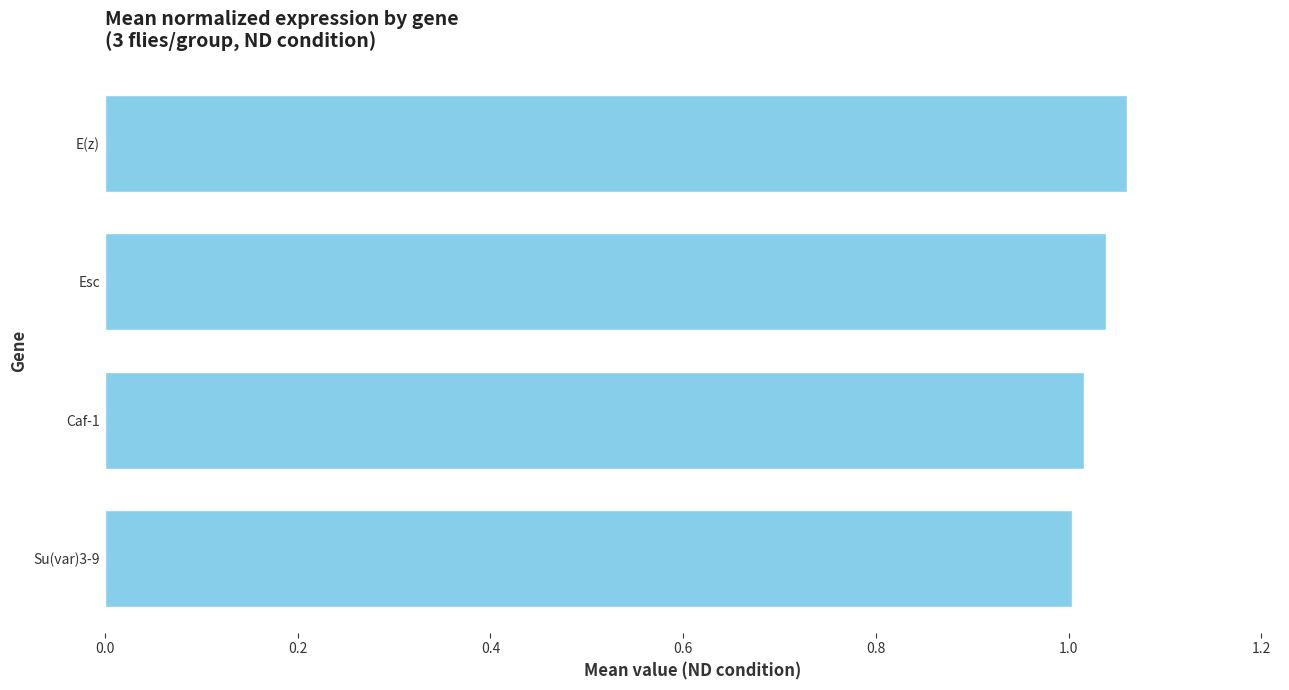

What is the sum of the values at Esc and Caf-1?

2.1